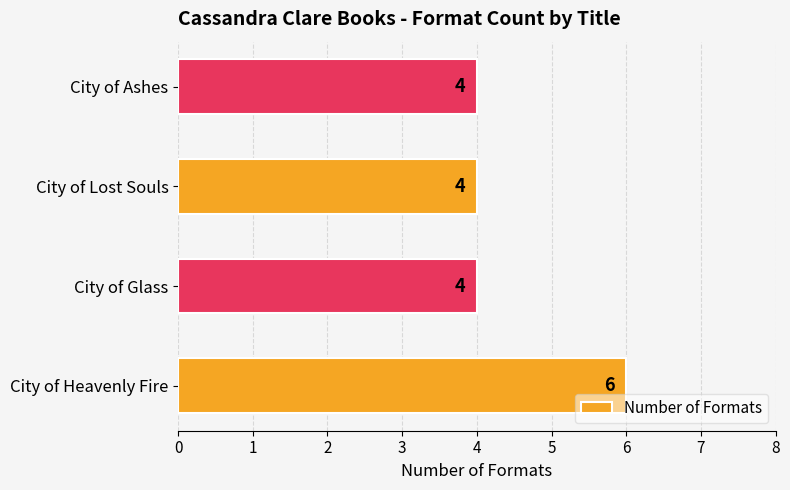

The value at City of Glass is 4. True or false?

True